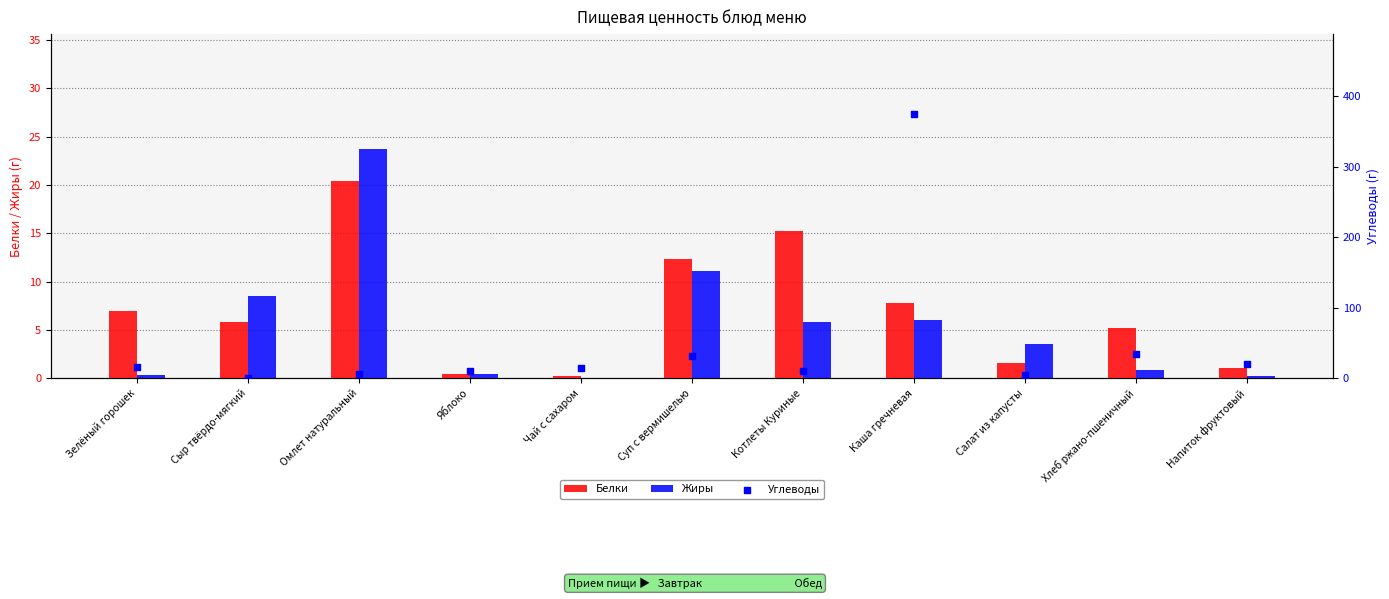

What is the total value across all series at Зелёный горошек?

23.2